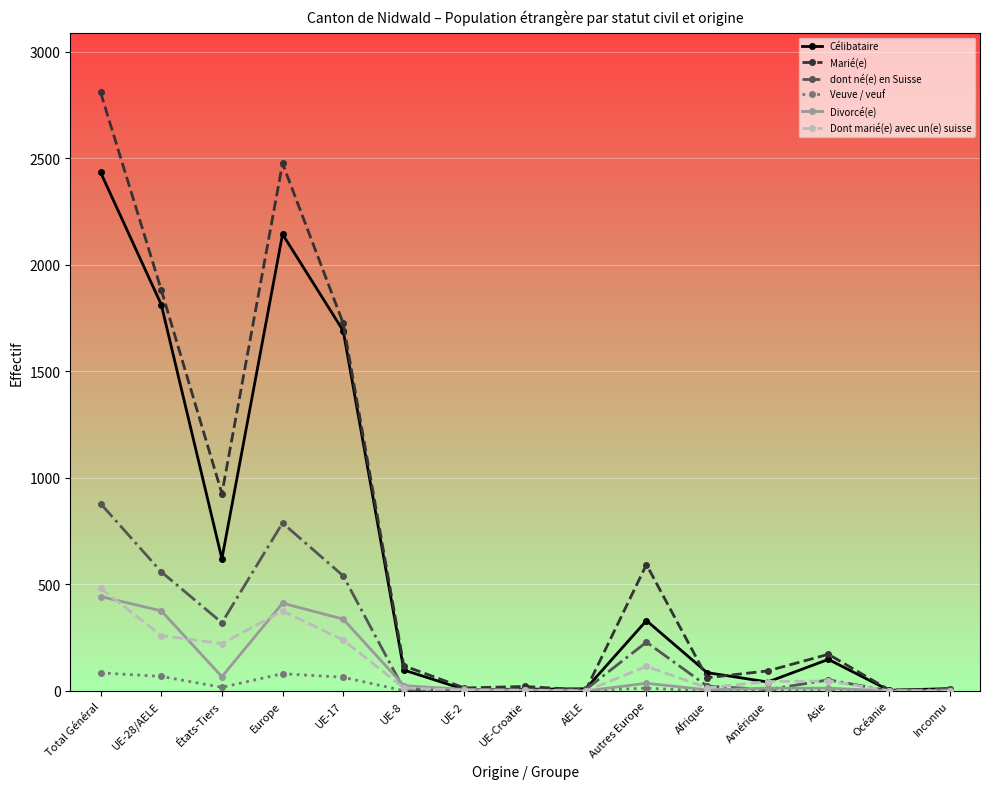

In dont né(e) en Suisse, how many points are lower than both neighbors (excluding endpoints)?

4